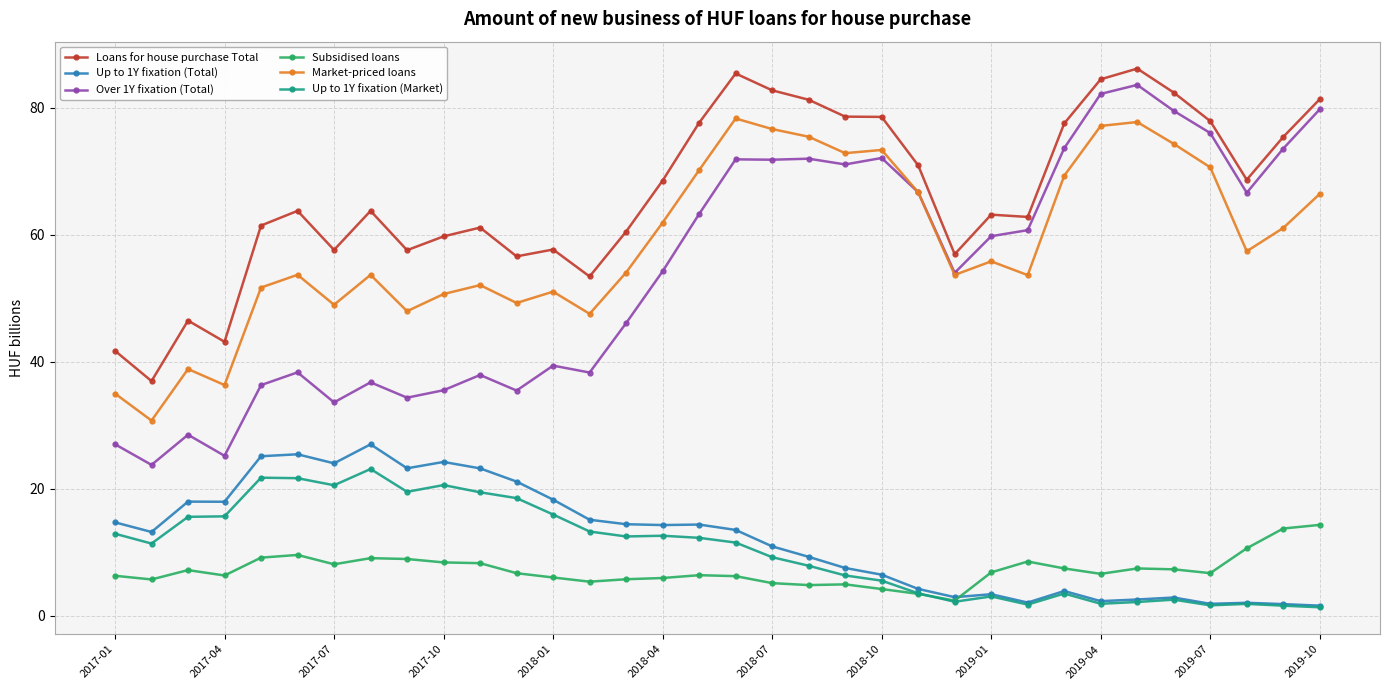

Which series has the largest total across all categories?

Loans for house purchase Total